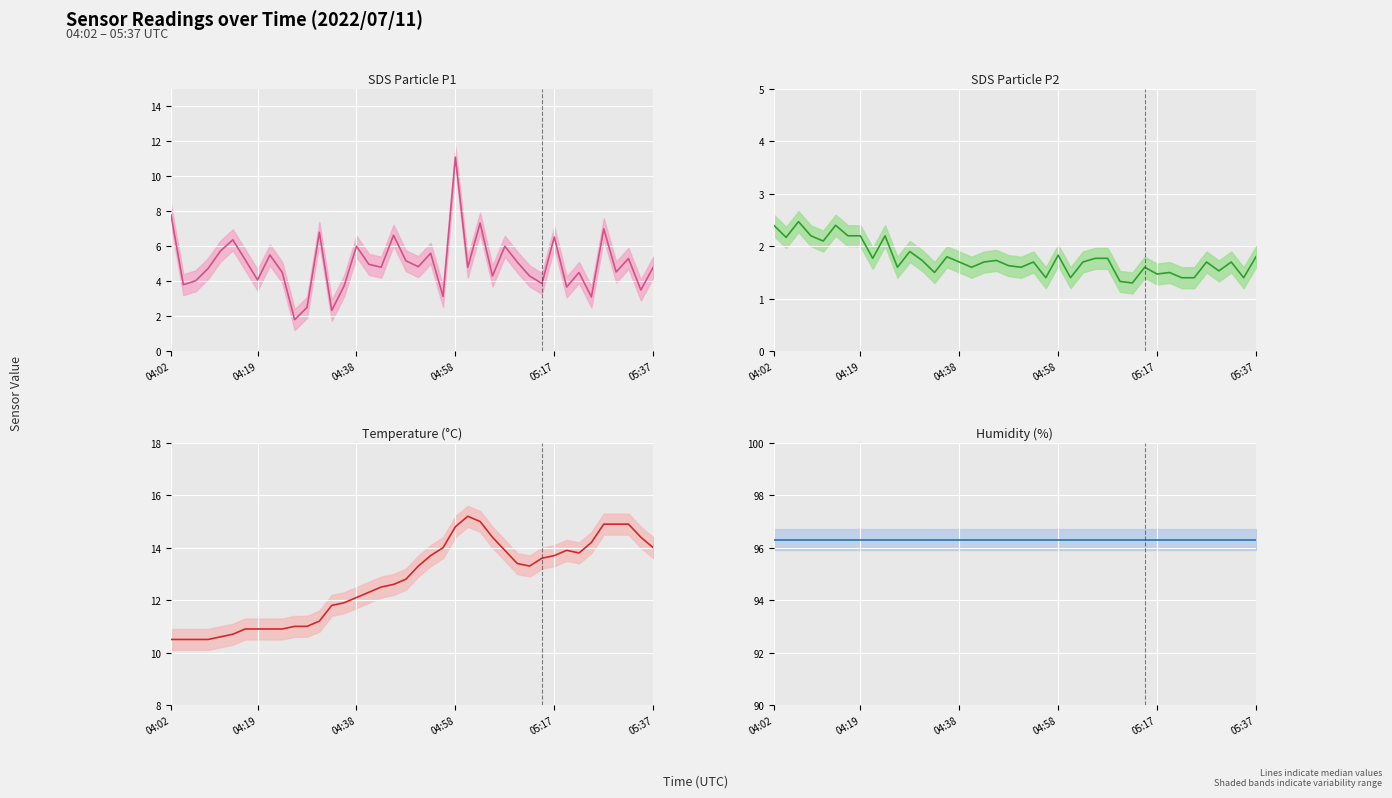

Is this an area chart (filled region under the line)?

No